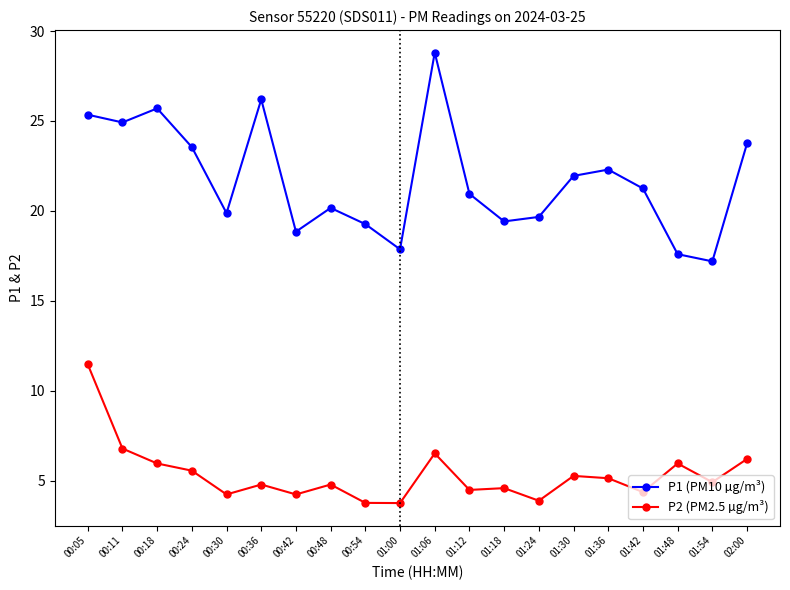

What is the label of the 4th point from the right?

01:42